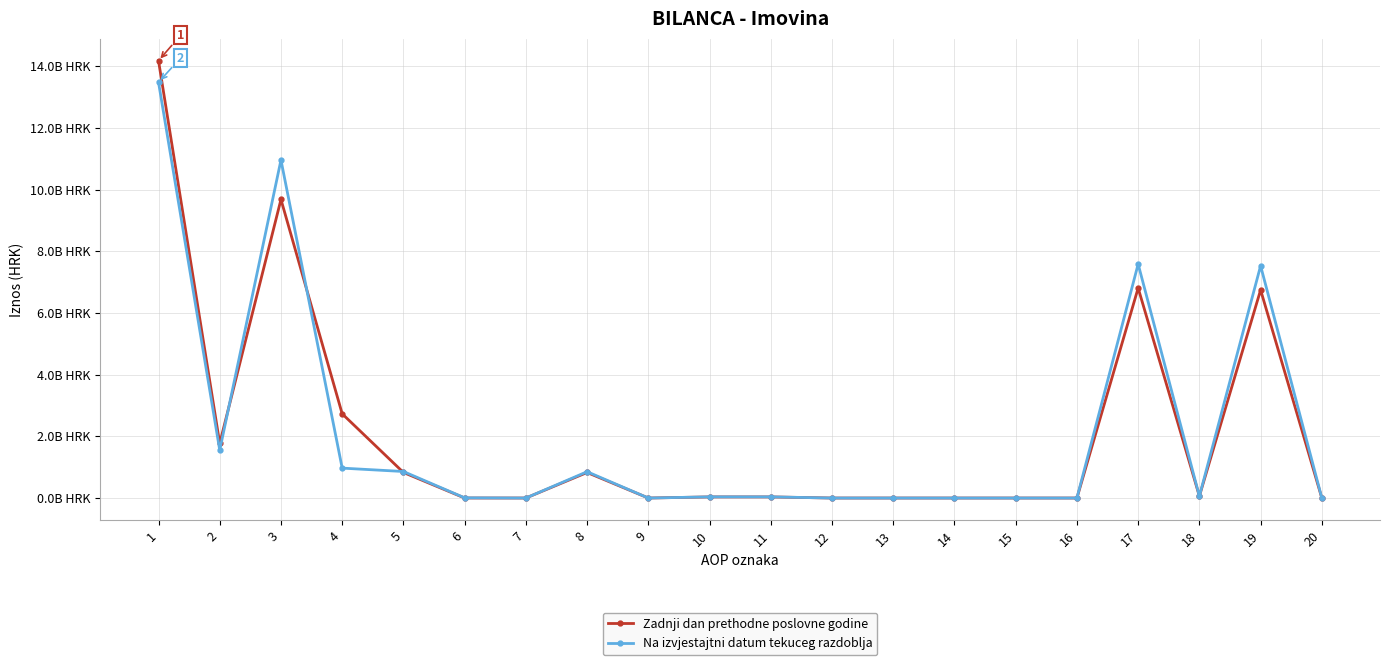

At which category is the sum across all series the highest?

1